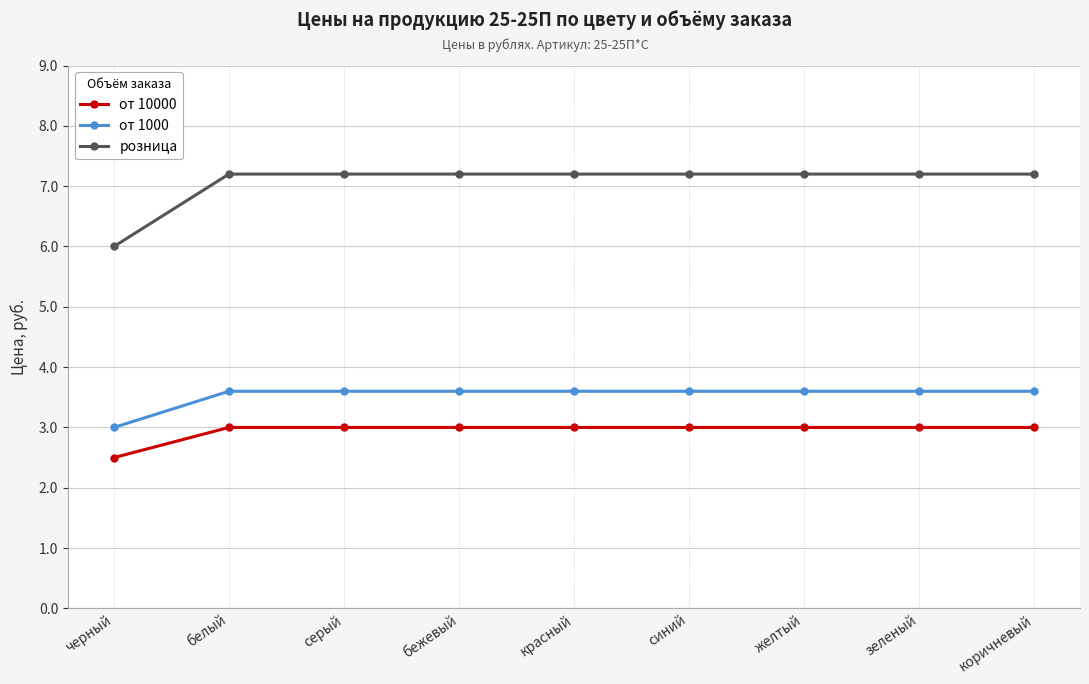

What is the sum of the от 10000 values at белый and красный?

6.0